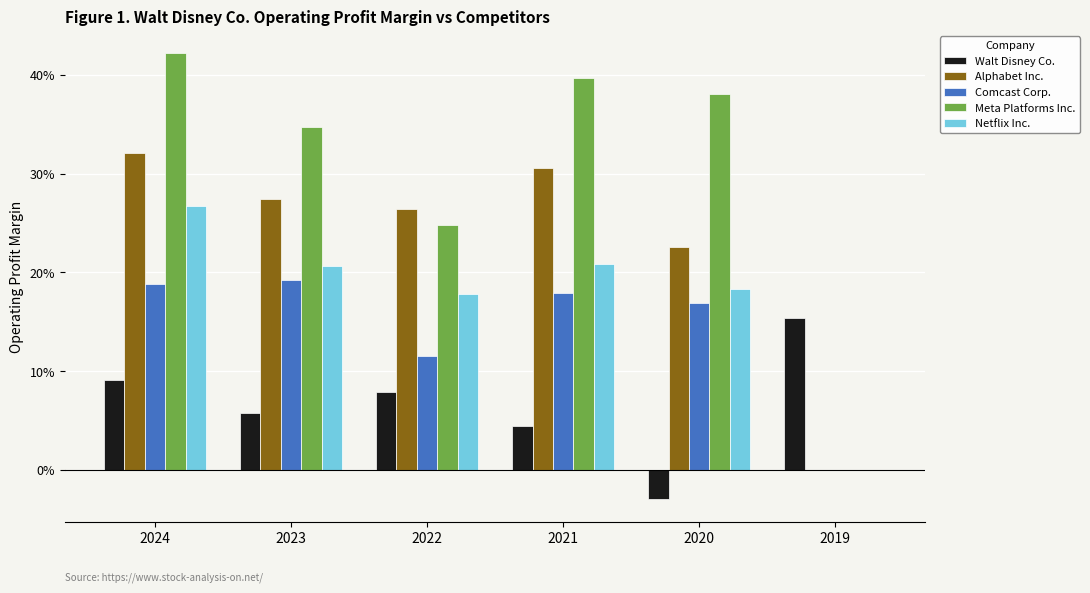

Are the bars grouped side by side (vs. stacked)?

Yes